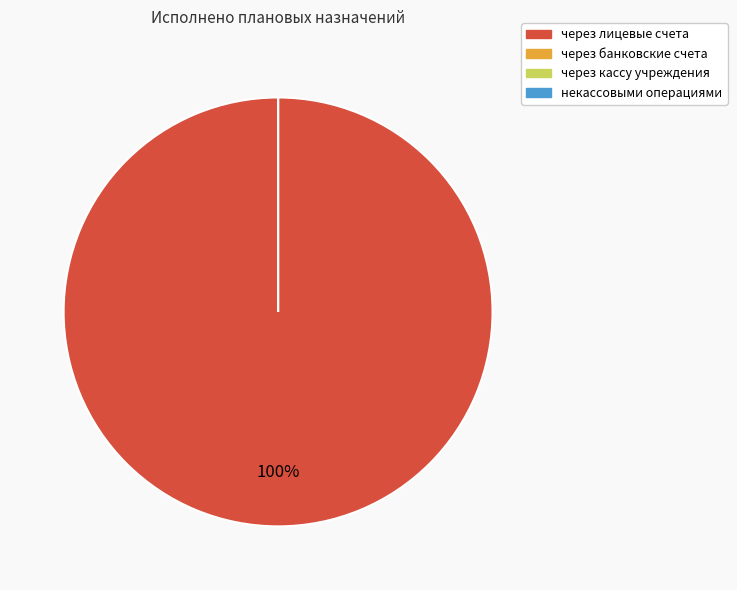

Does некассовыми операциями represent more than half of the total?

No